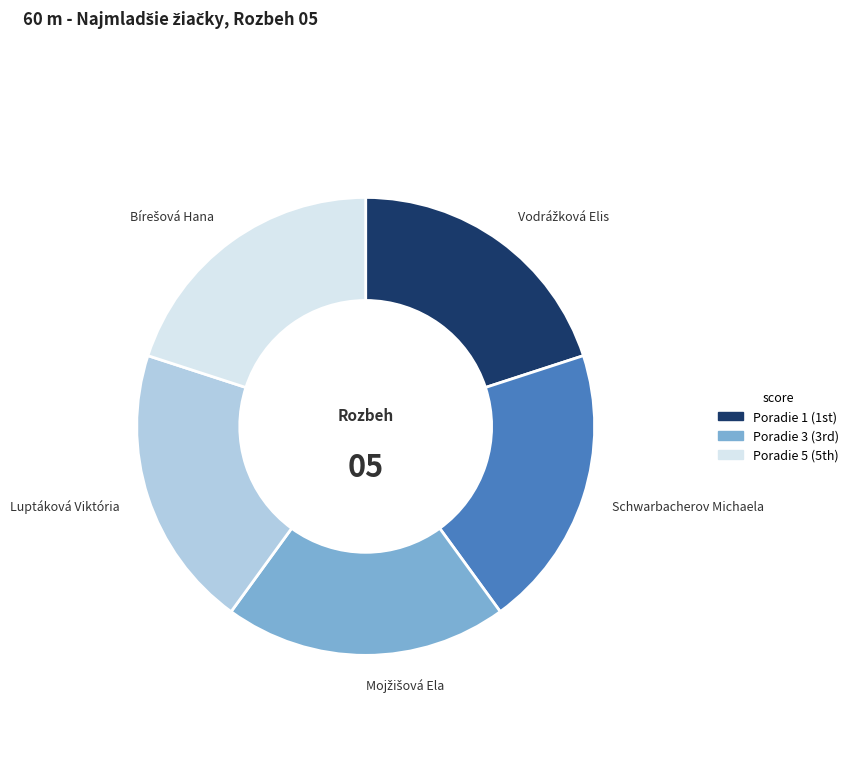

Is there a majority slice in this chart?

No